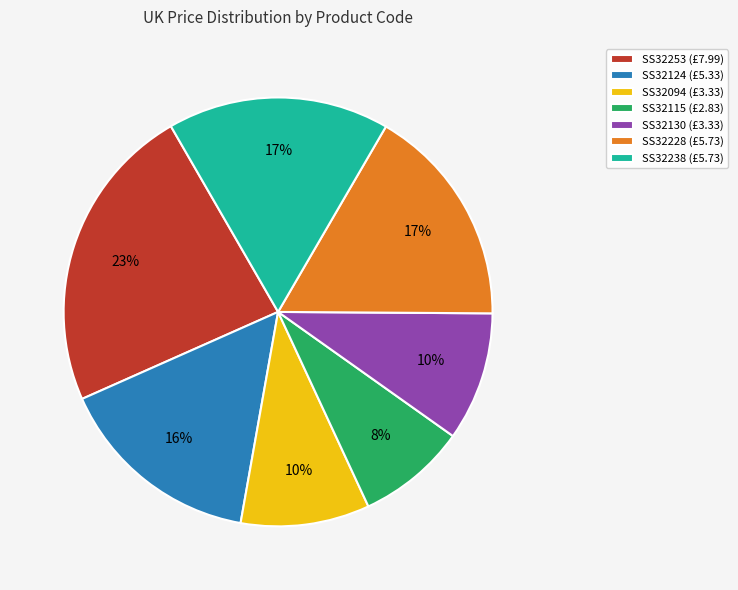

To the nearest percent, what percentage of the pie is SS32115?

8%